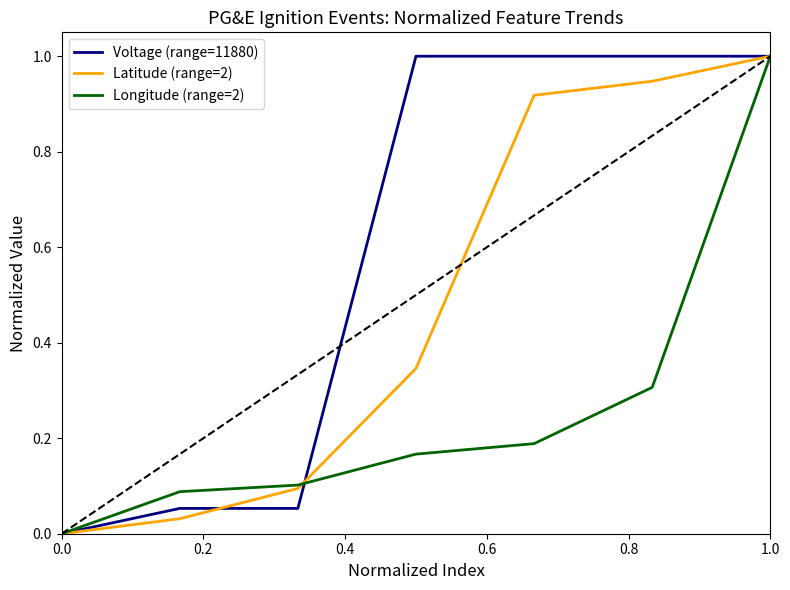

Rank the series by their average value, from lowest to highest.

Longitude (range=2), Latitude (range=2), Voltage (range=11880)